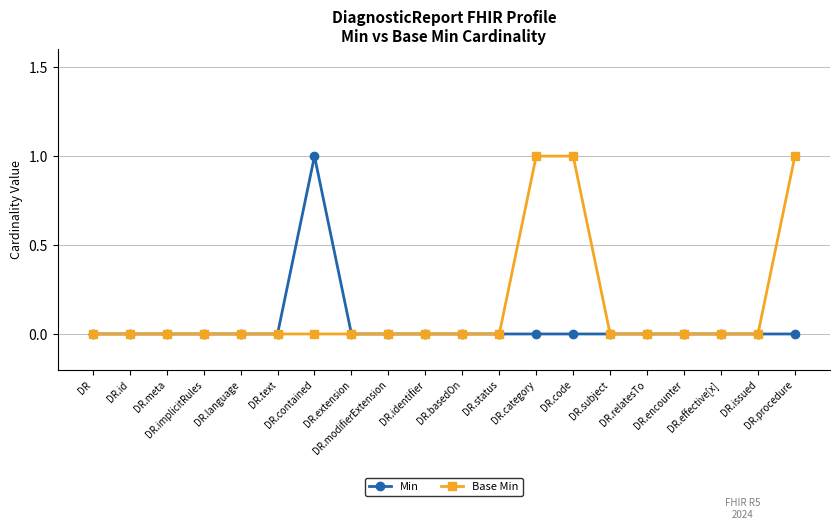

True or false: Min has more than 0 points higher than both neighbors.

True